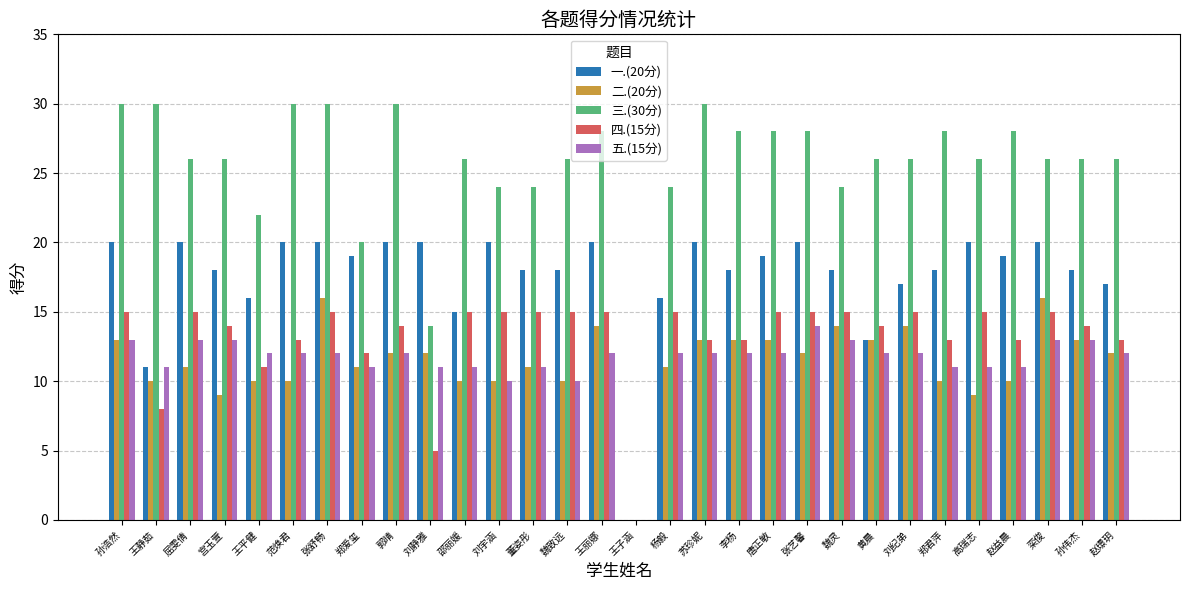

How many distinct data groups are displayed?

5